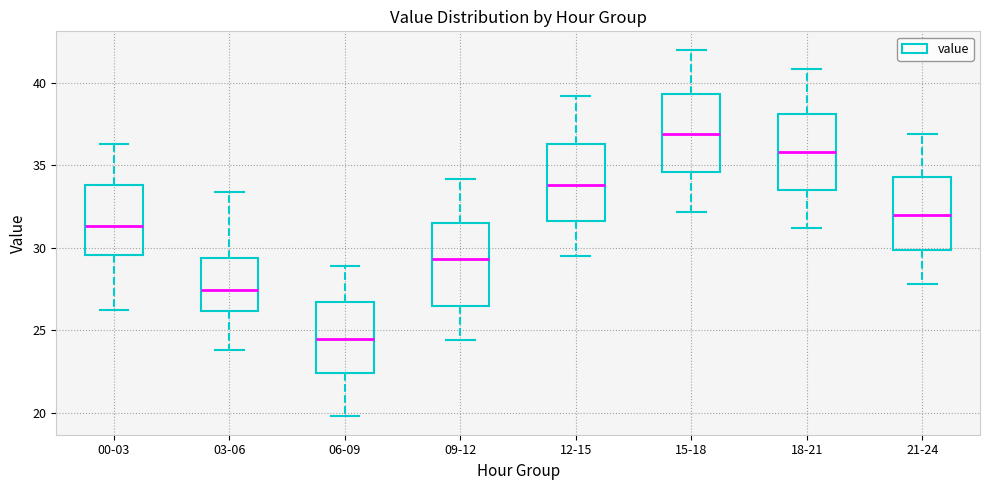

Reading left to right, read every box against the y-axis: the position of its median line, the range the box covers, and the ends of its whiskers. The values are not printed on the chart, so give them approximately, as read against the axis.

00-03: median 31.5, box 29.5 to 34.0, whiskers 26.0 to 36.5
03-06: median 27.5, box 26.0 to 29.5, whiskers 24.0 to 33.5
06-09: median 24.5, box 22.5 to 26.5, whiskers 20.0 to 29.0
09-12: median 29.5, box 26.5 to 31.5, whiskers 24.5 to 34.0
12-15: median 34.0, box 31.5 to 36.5, whiskers 29.5 to 39.0
15-18: median 37.0, box 34.5 to 39.5, whiskers 32.0 to 42.0
18-21: median 36.0, box 33.5 to 38.0, whiskers 31.0 to 41.0
21-24: median 32.0, box 30.0 to 34.5, whiskers 28.0 to 37.0